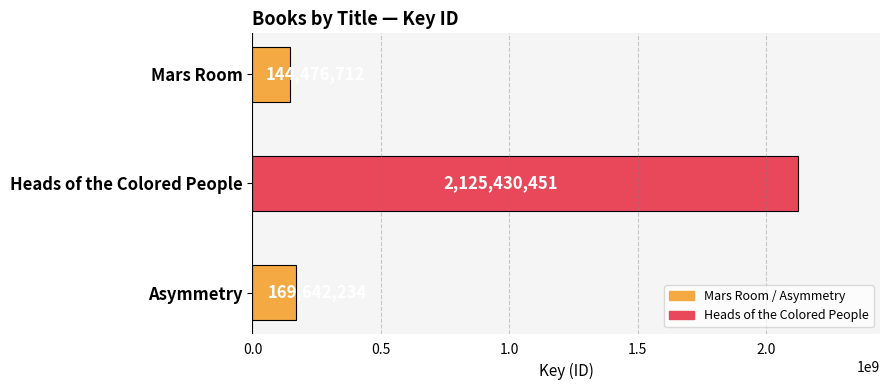

Where is the data nearest to the value 1134953581?

Asymmetry